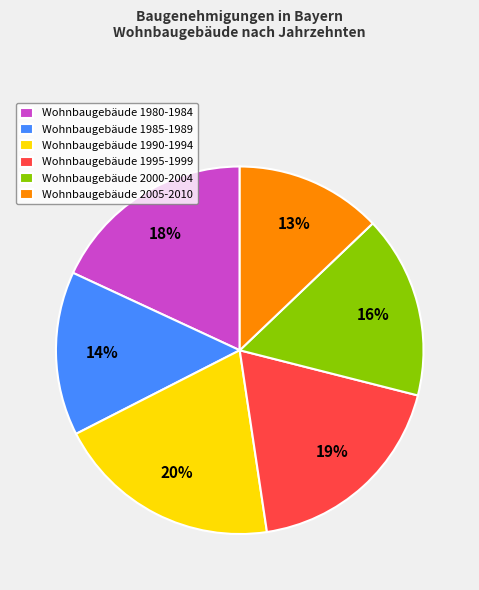

Which slice is the largest?

Wohnbaugebäude 1990-1994